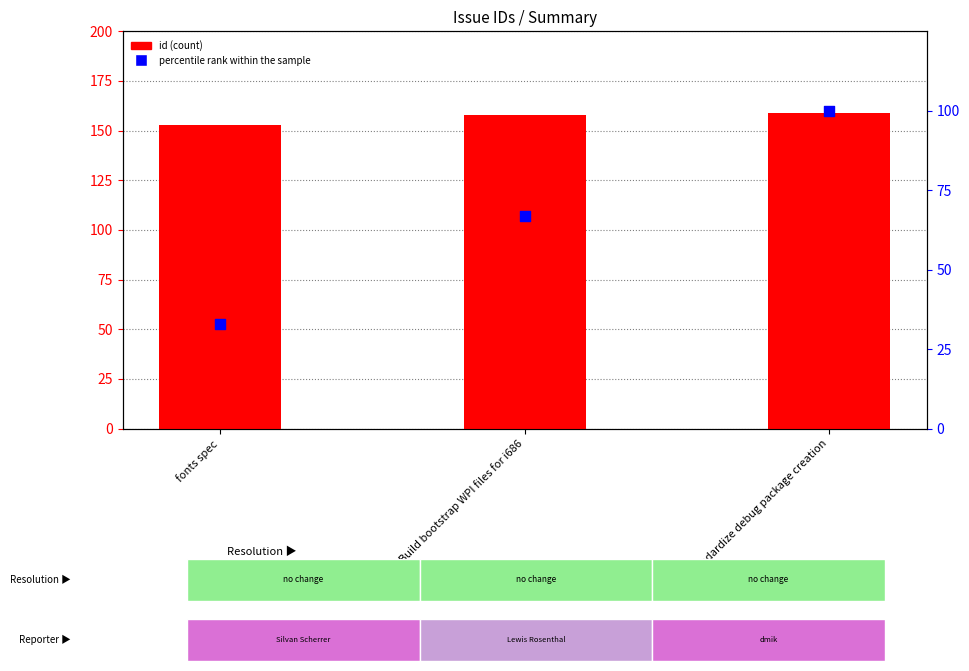

What is the total value across all series at Build bootstrap WPI files for i686?

225